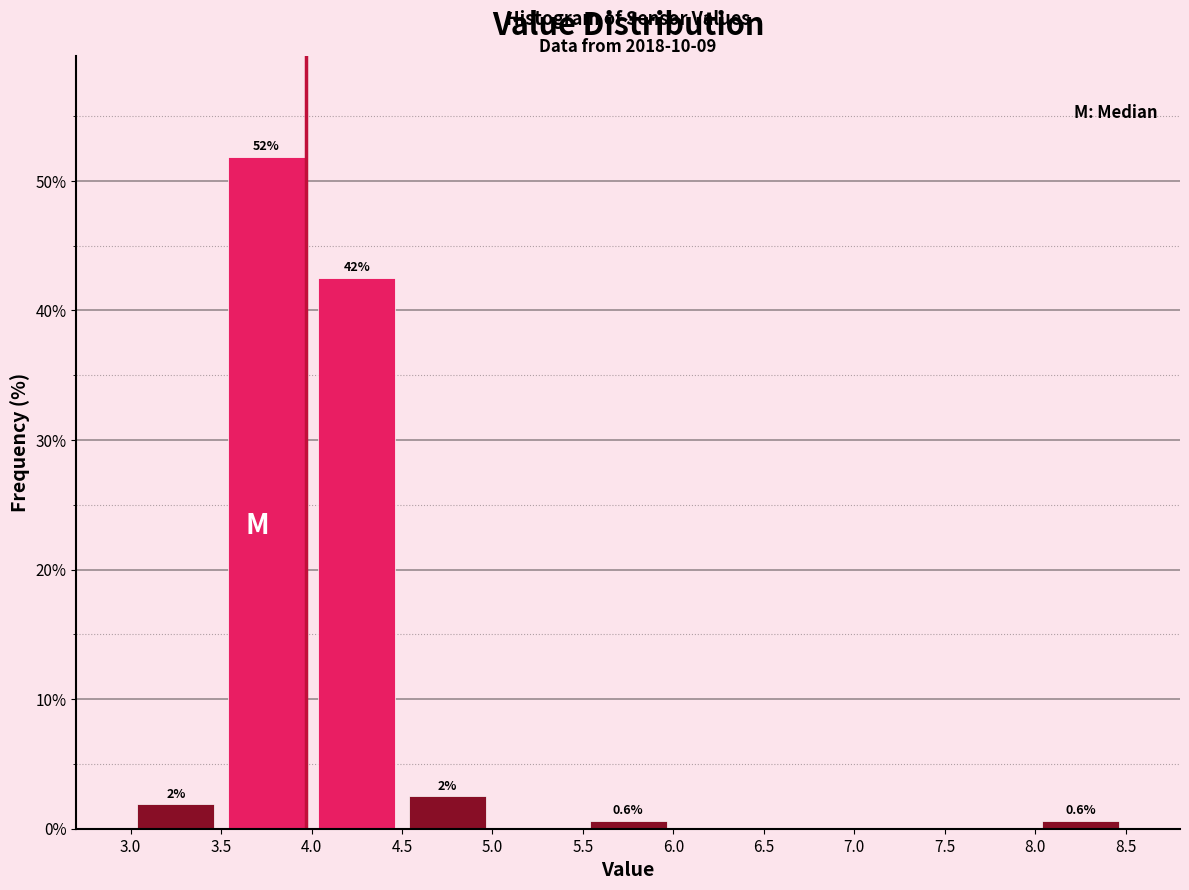

Over which range of the x-axis is the bar tallest?

3.5 to 4.0